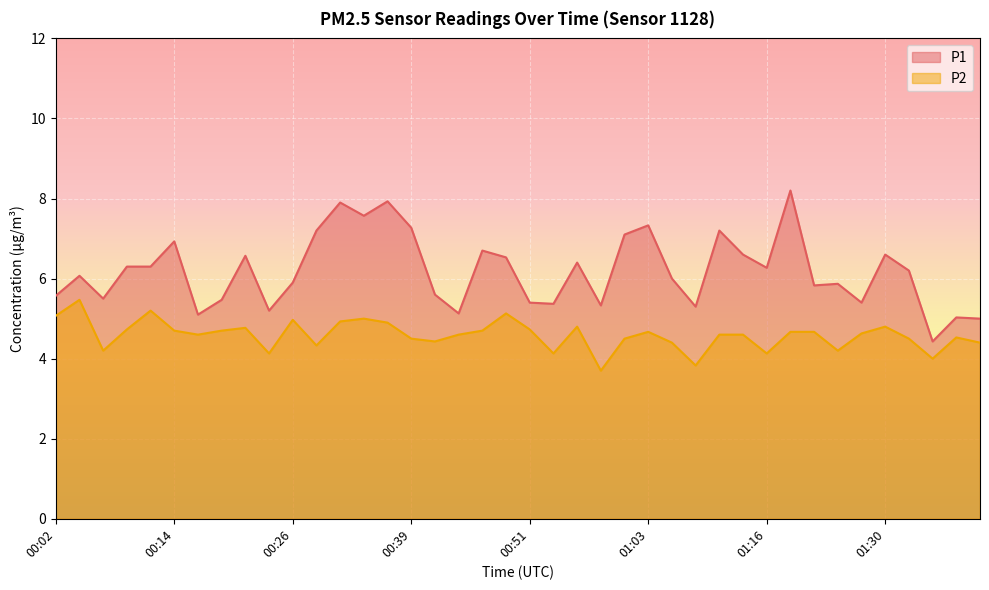

How many distinct data groups are displayed?

2